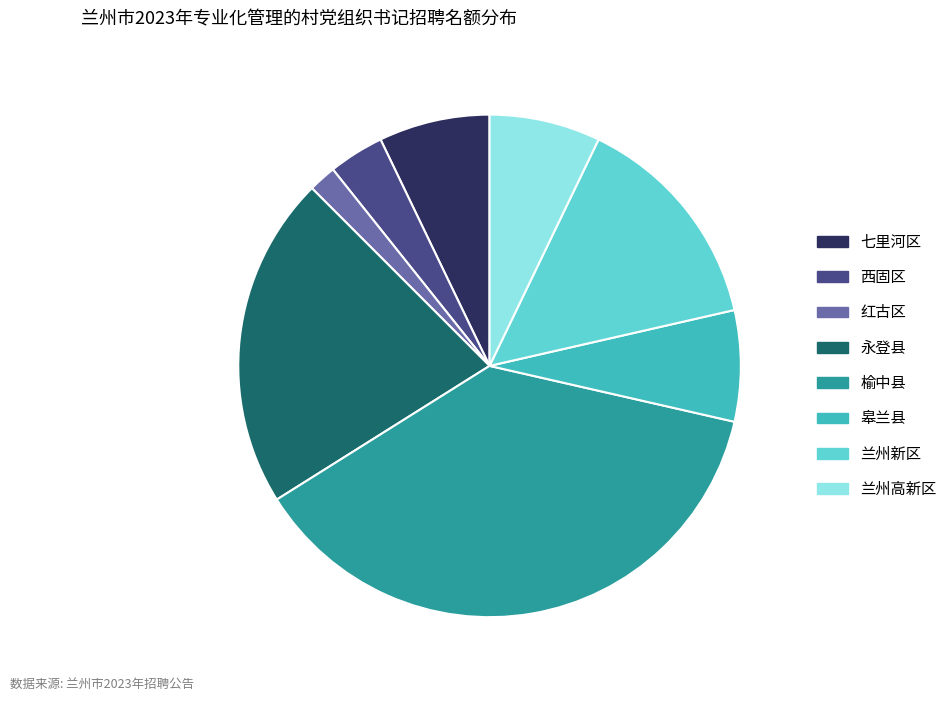

Does any single category account for the majority?

No